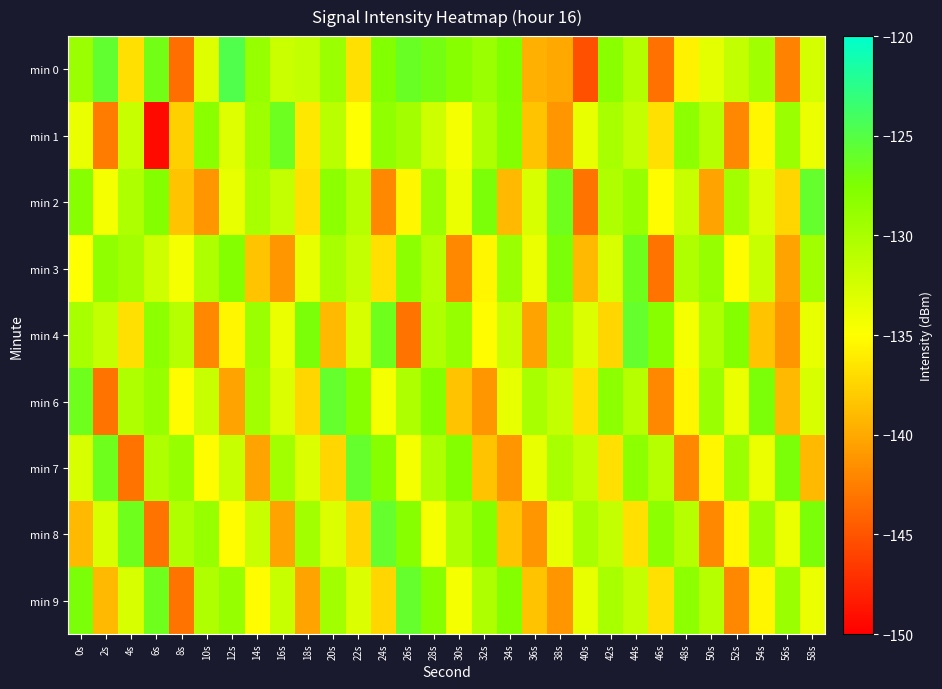

Which category has the lowest value across all series?

6s